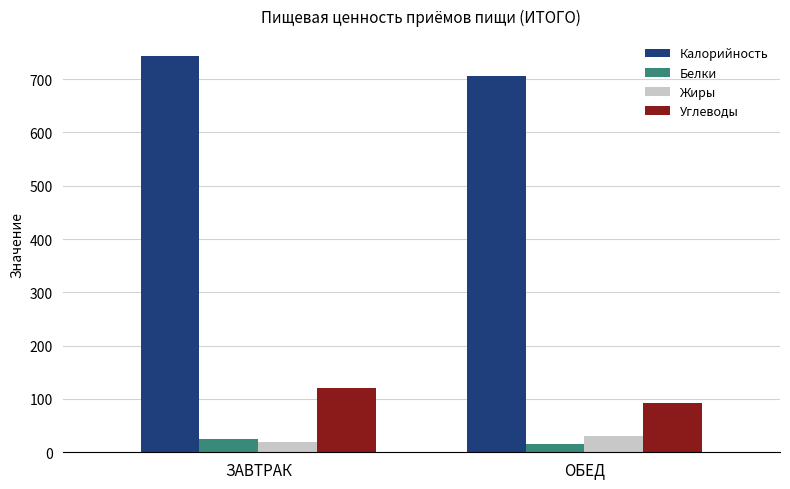

What is the difference between the Углеводы values at ЗАВТРАК and ОБЕД?

27.6